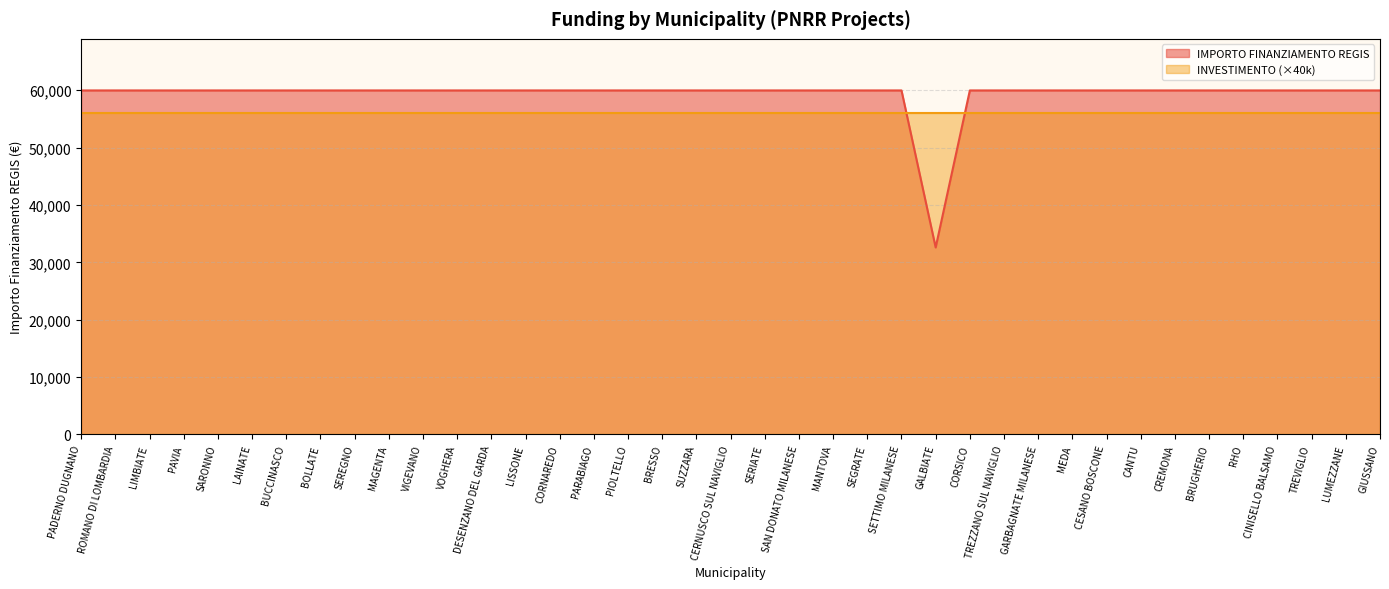

Is it true that the value at BOLLATE is 88275?

False